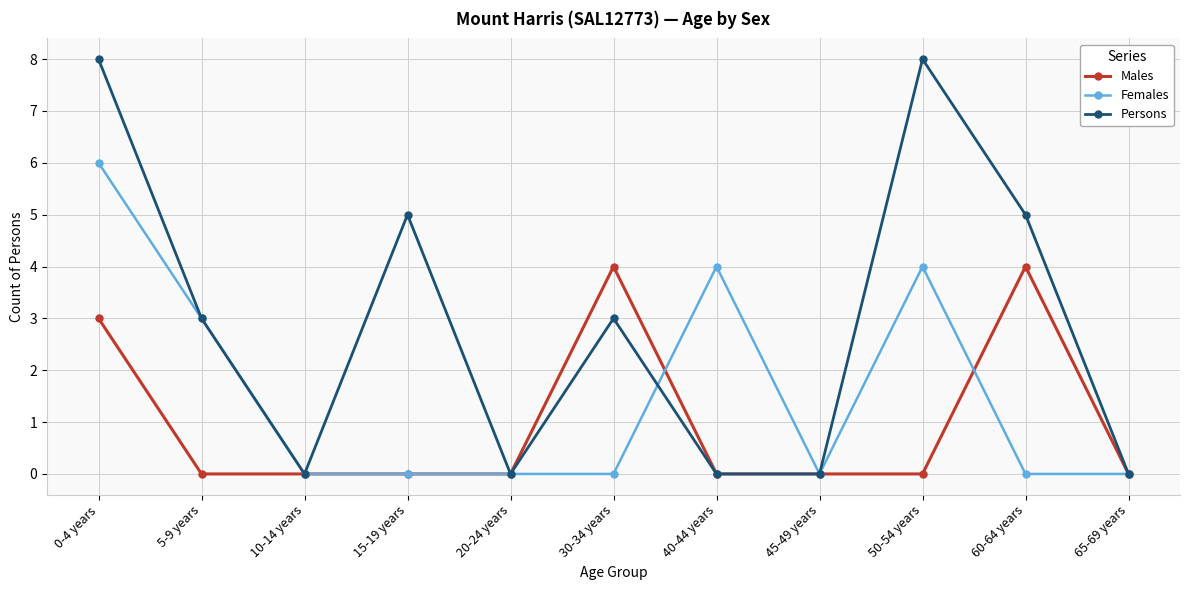

How many data points does each series have?

11